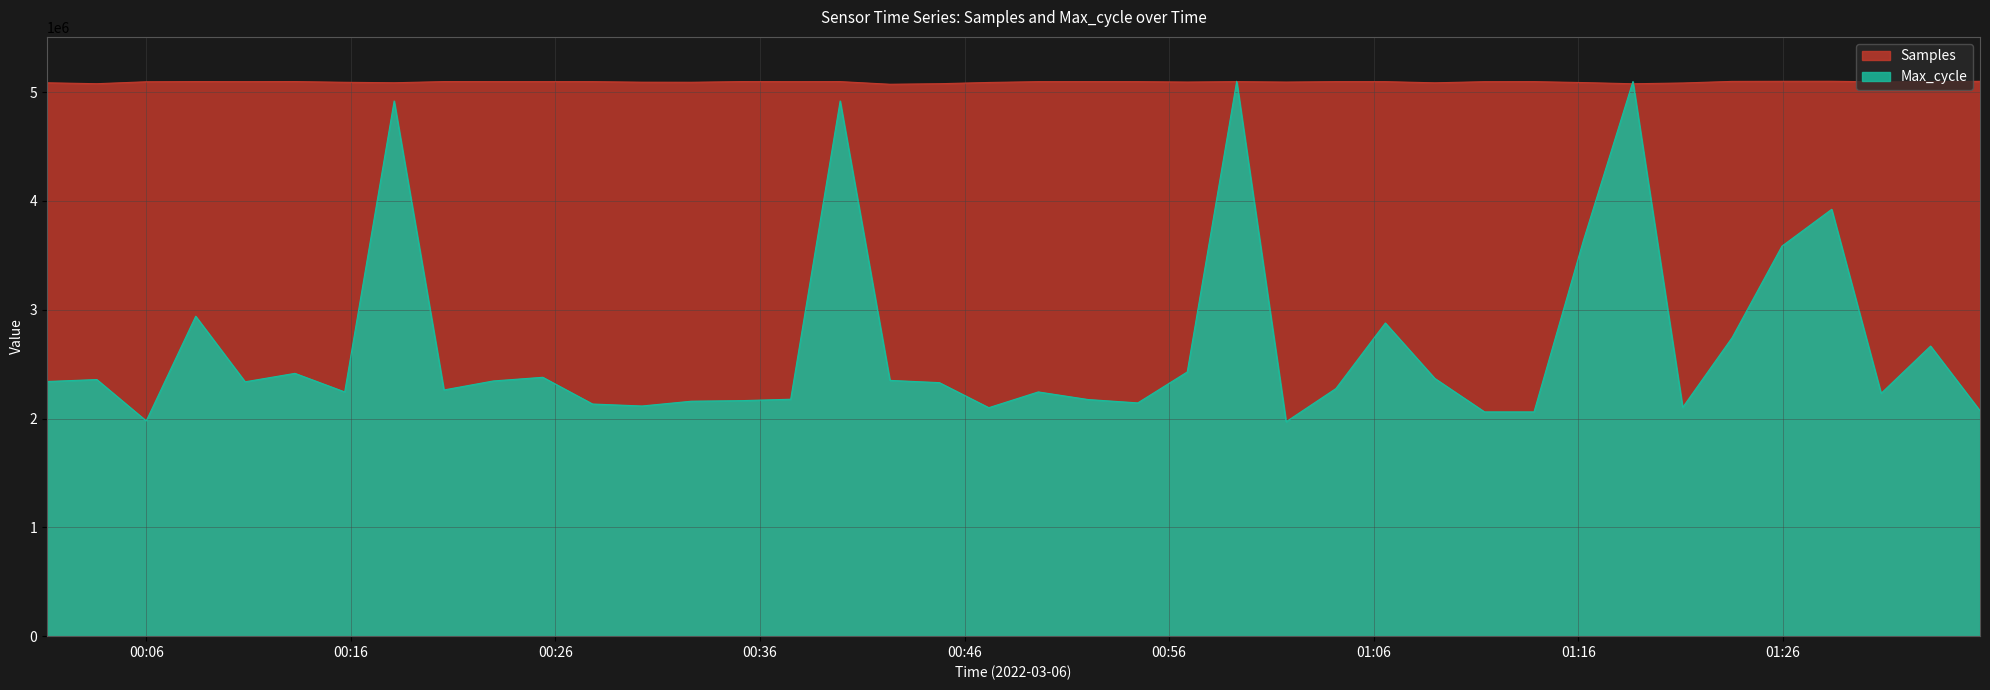

Which series has the largest total across all categories?

Samples